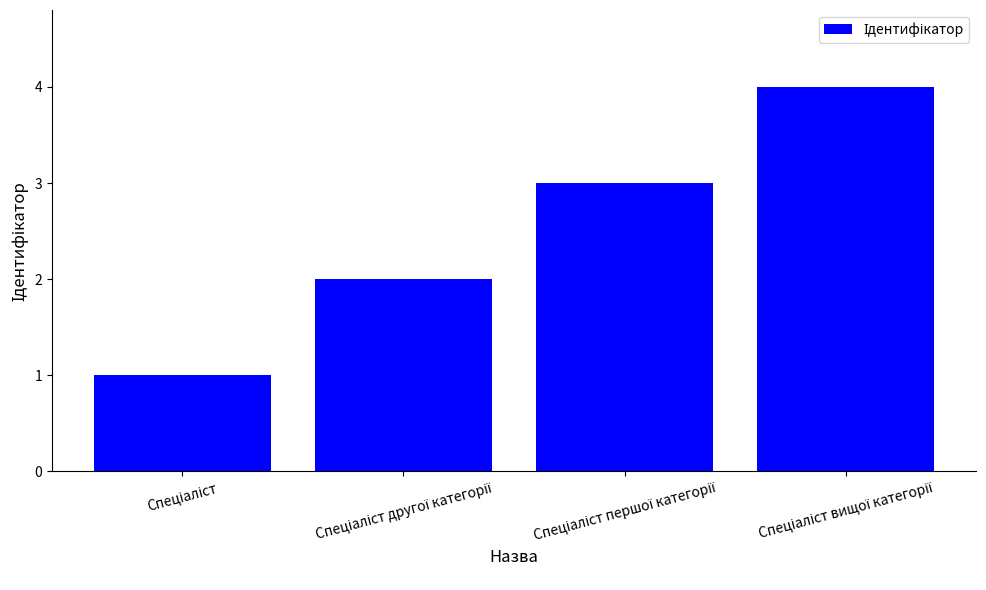

Count the number of data series in this chart.

1